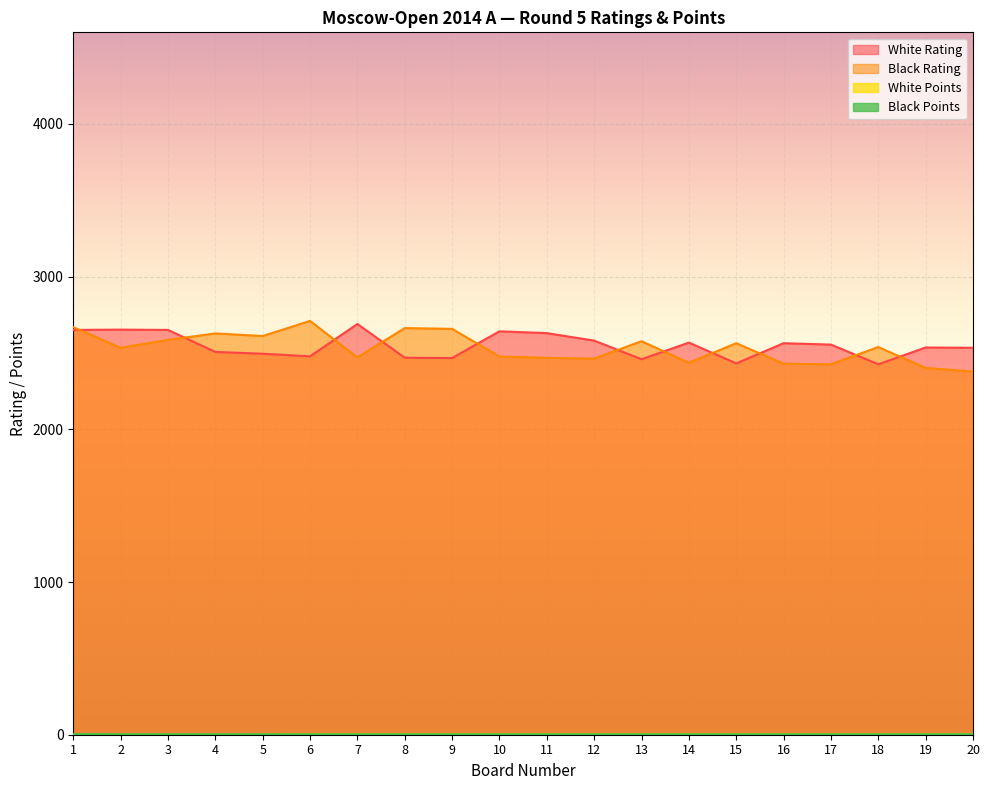

Is it true that Black Rating equals 2402.0 at 19?

True